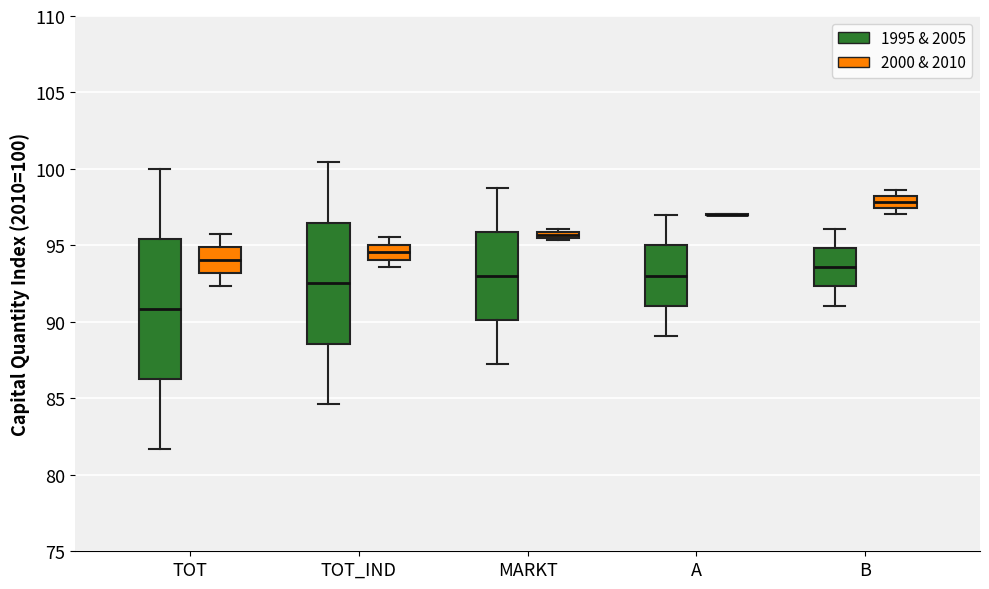

Where does the lower whisker of the box for TOT (2000 & 2010) end on the y-axis? The values are not printed on the chart, so give them approximately, as read against the axis.

92.5